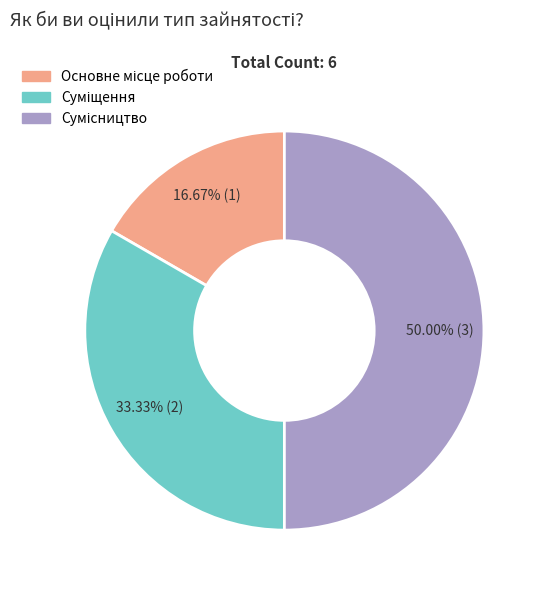

How many segments does this pie chart have?

3